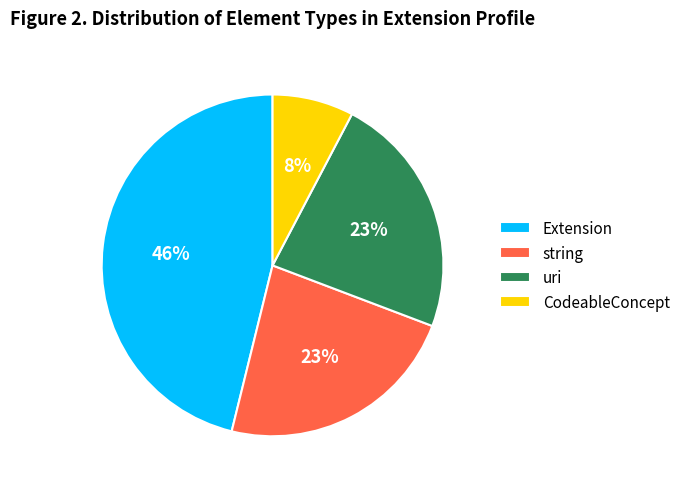

Combined, do string and Extension account for over 50%?

Yes